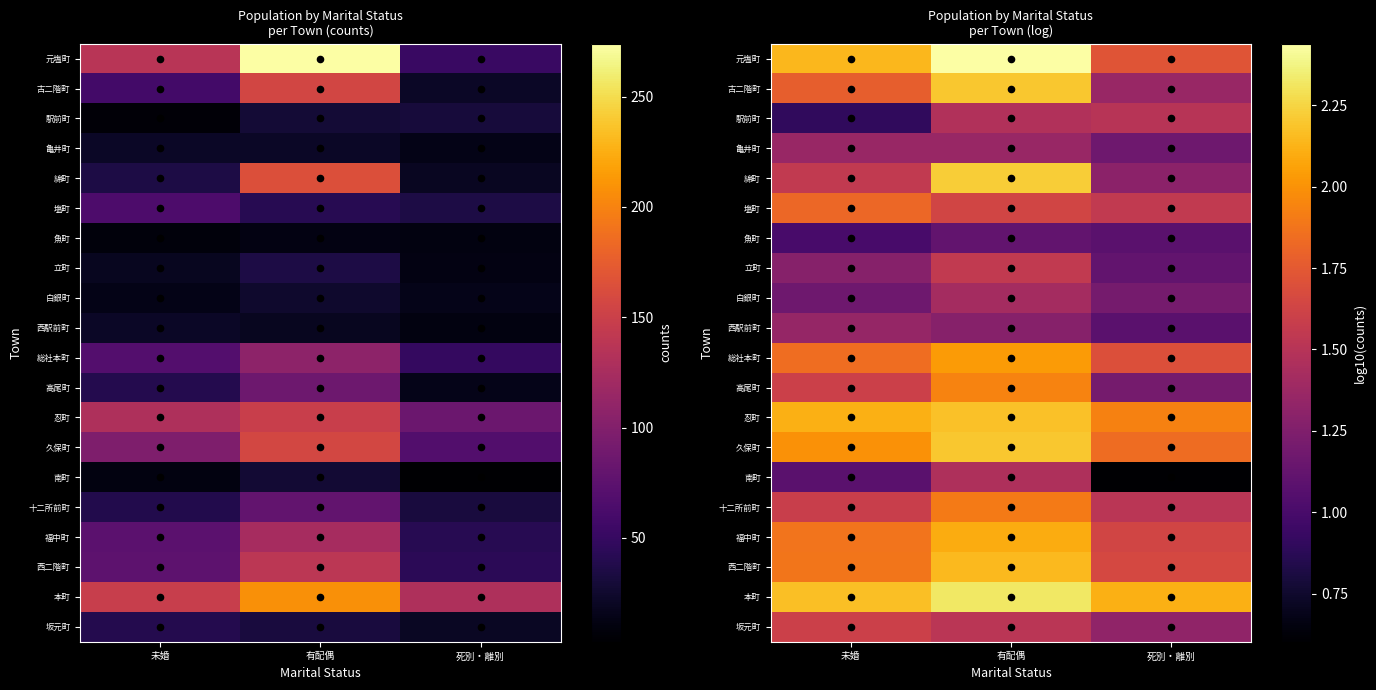

Is the value of 立町 at 有配偶 greater than the value of 忍町 at 死別・離別?

No